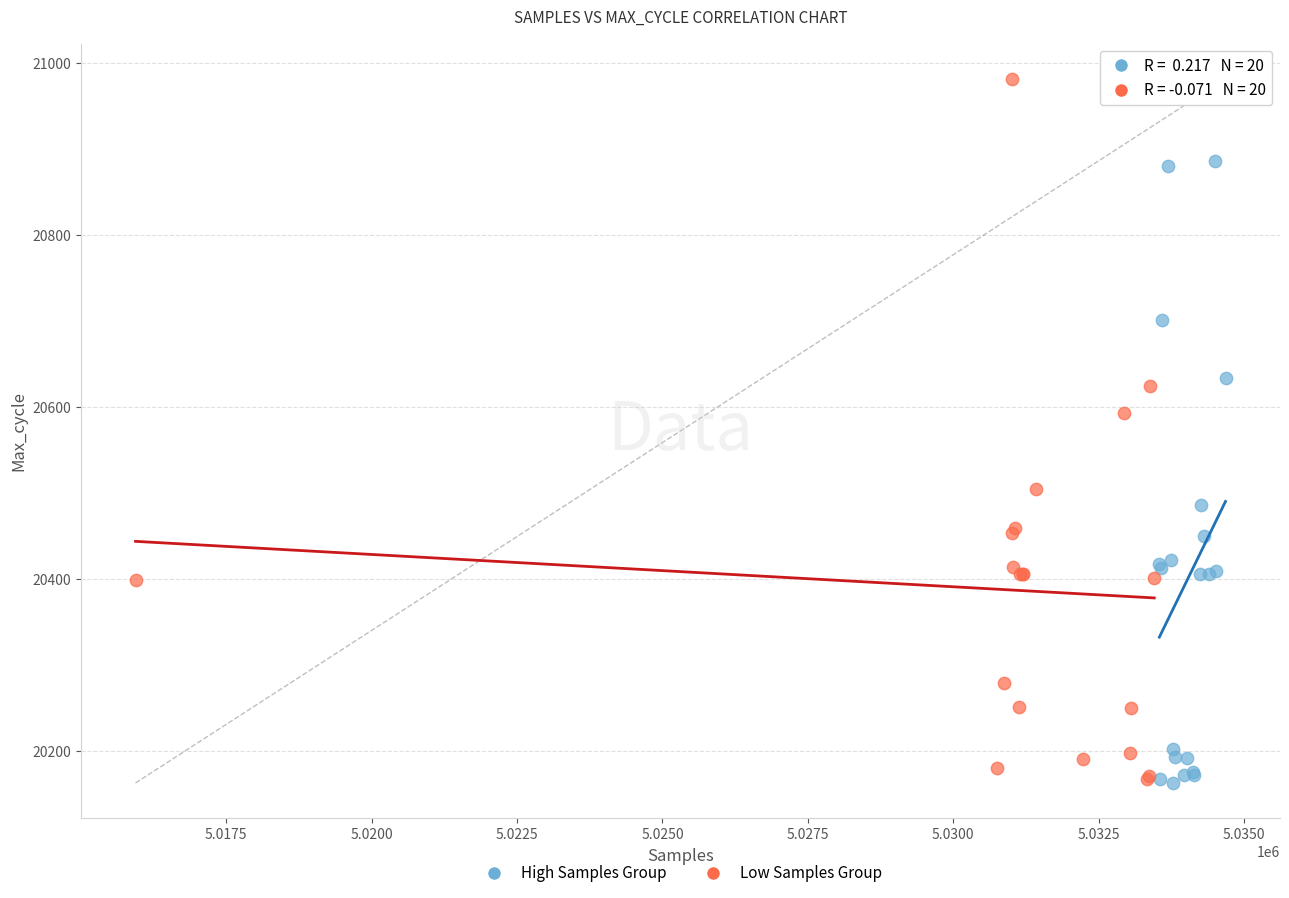

Which series reaches the maximum Y coordinate?

Low Samples Group